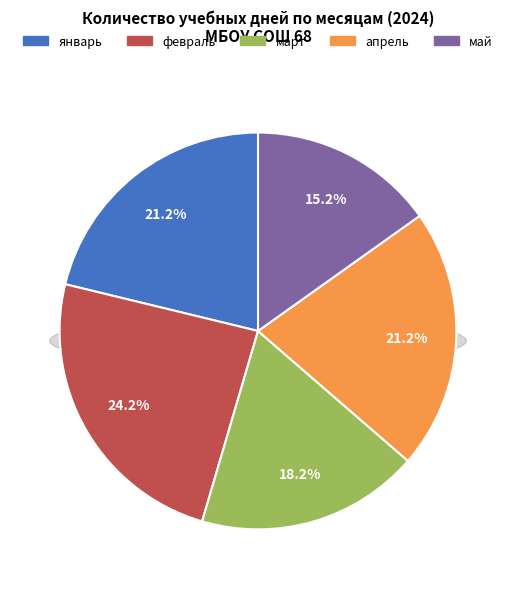

Is январь the majority of the pie?

No